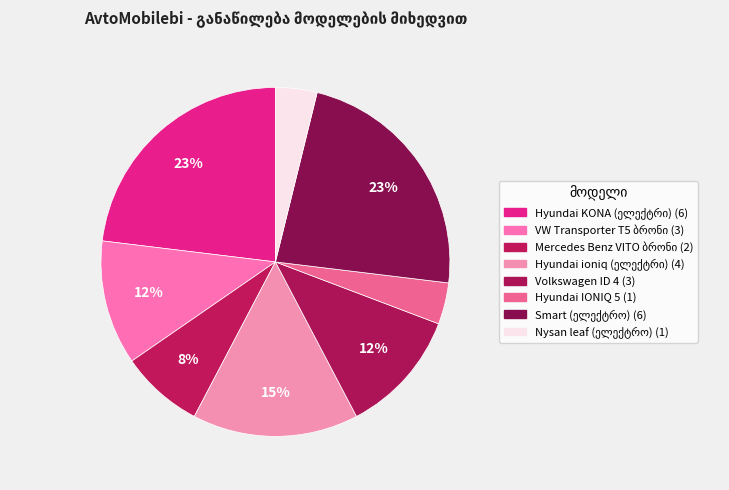

True or false: Nysan leaf (ელექტრო) accounts for 4% of the total.

True